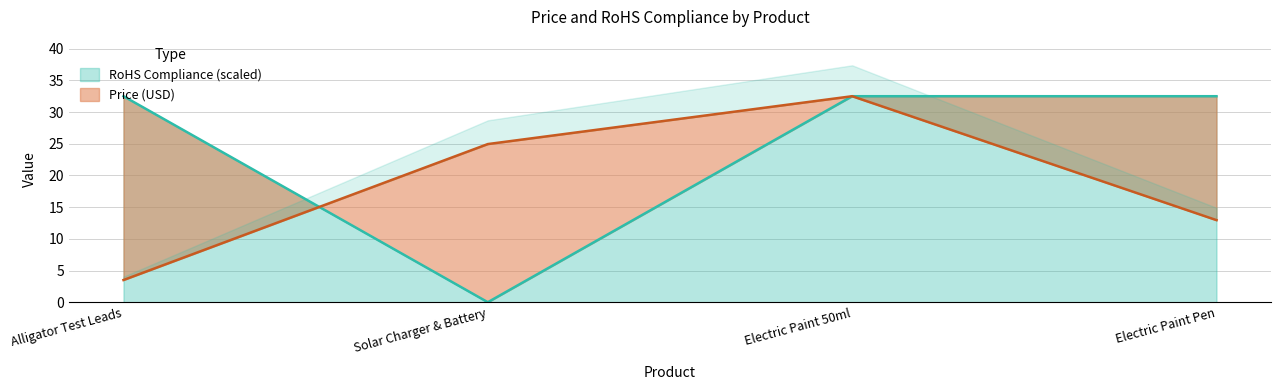

The RoHS Compliance series shows 19.8 at Electric Paint Pen. True or false?

False